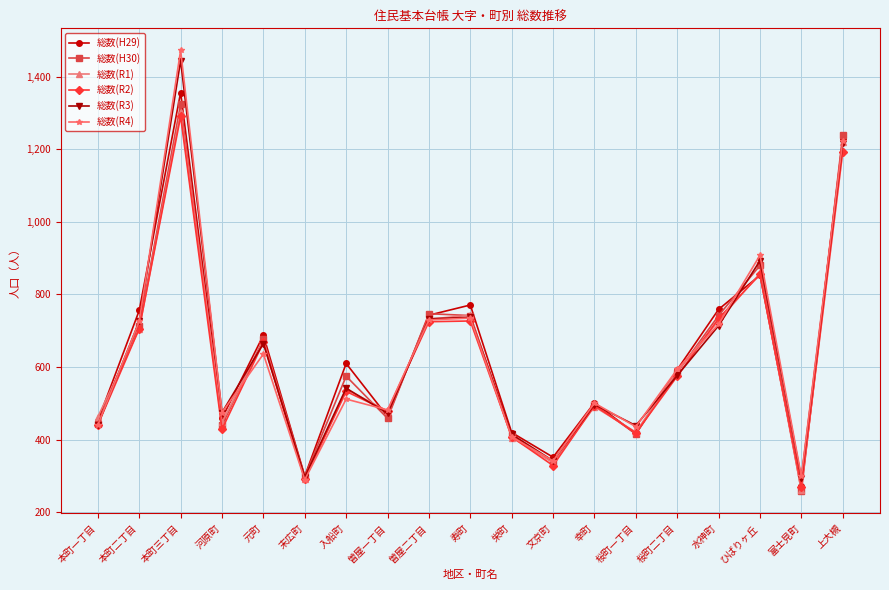

True or false: 総数(R1) and 総数(R4) cross at least once.

True